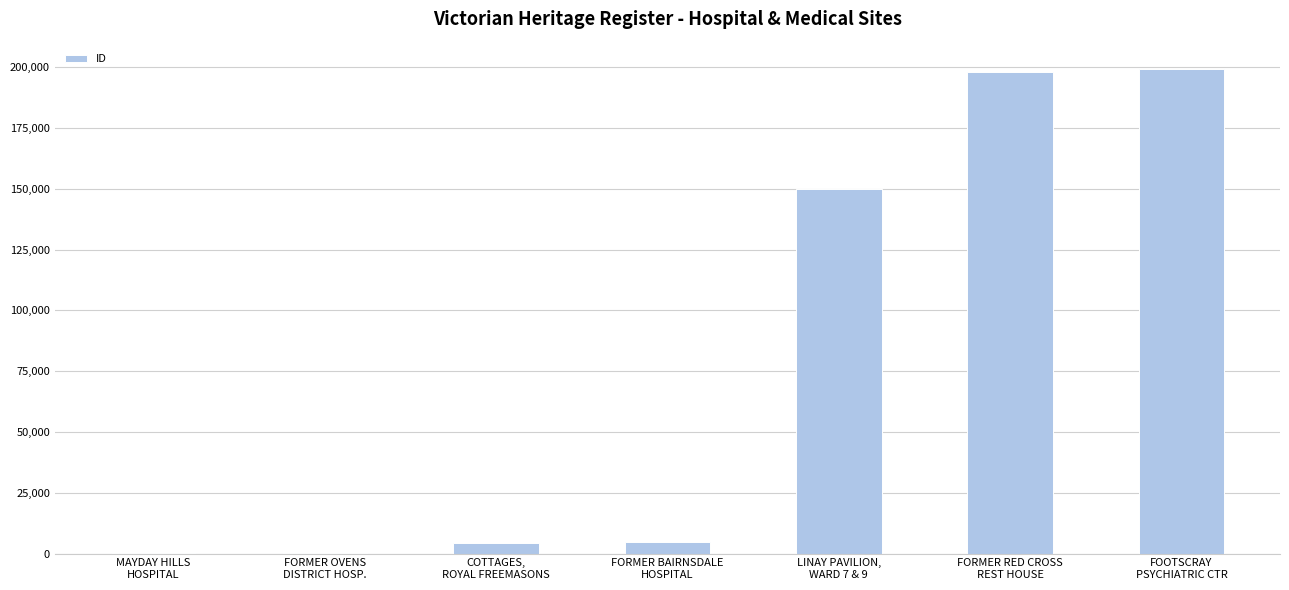

What is the sum of all values?

556684